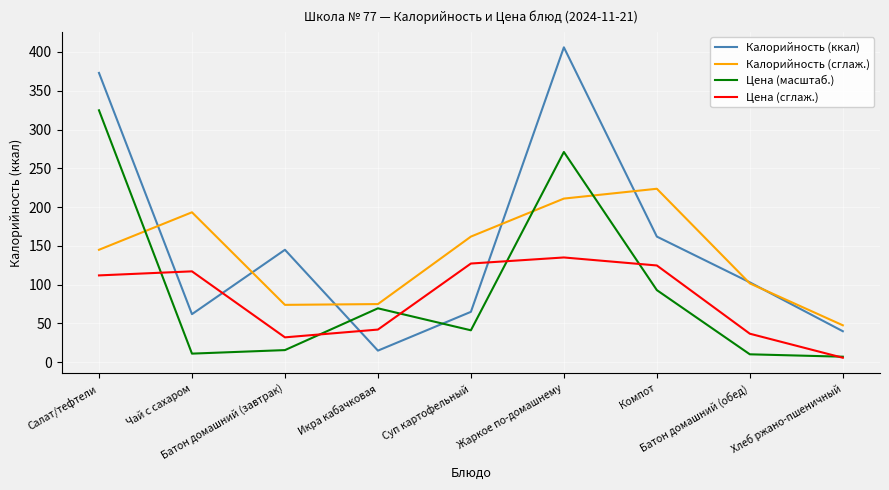

Between Жаркое по-домашнему and Батон домашний (обед), which series saw the biggest shift?

Калорийность (ккал)